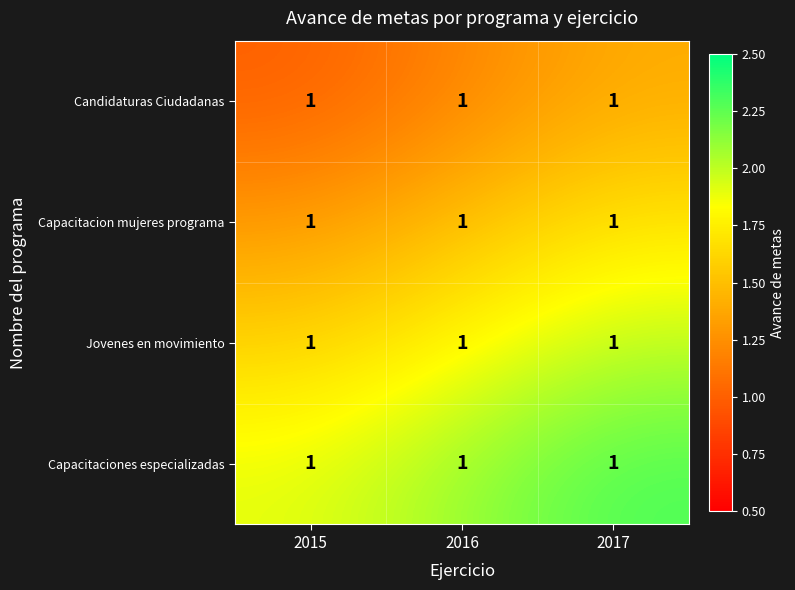

True or false: Jovenes en movimiento has a value of 1.1 at 2015.

False